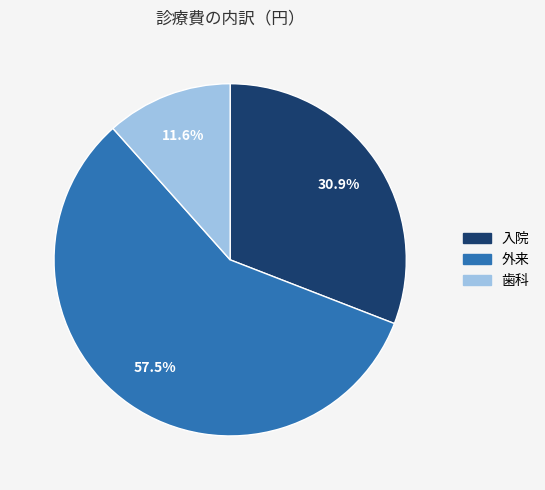

Which slice is the largest?

外来